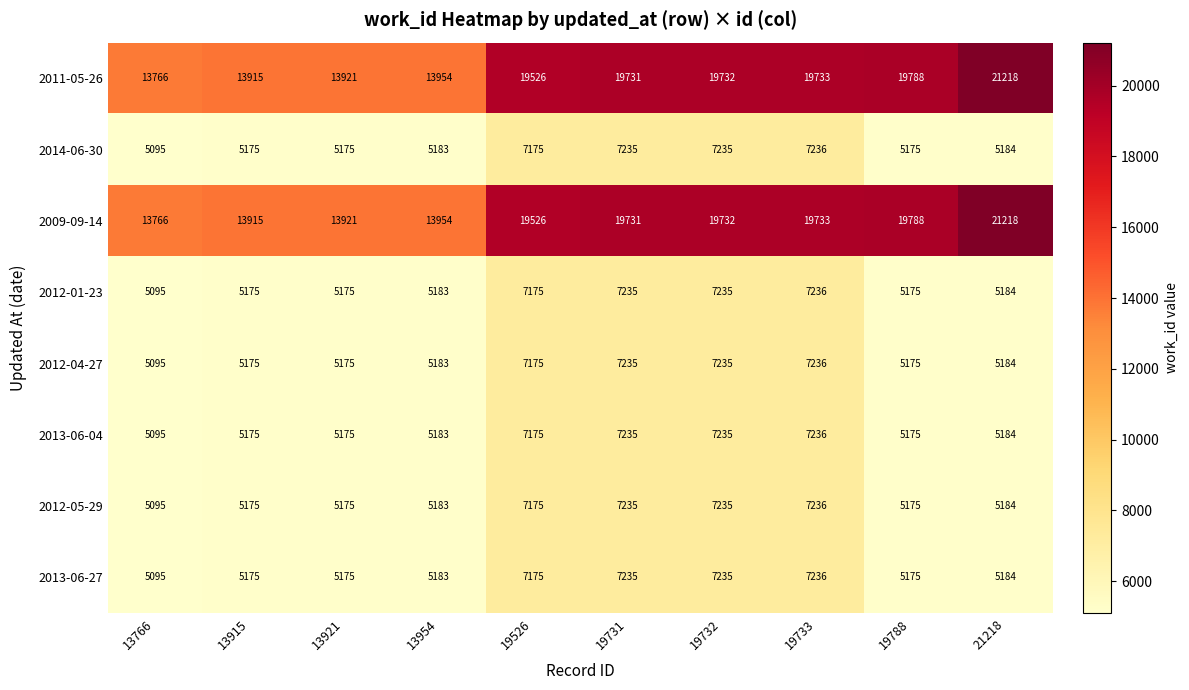

What is the difference between the maximum and minimum values in the 2011-05-26 series?

7452